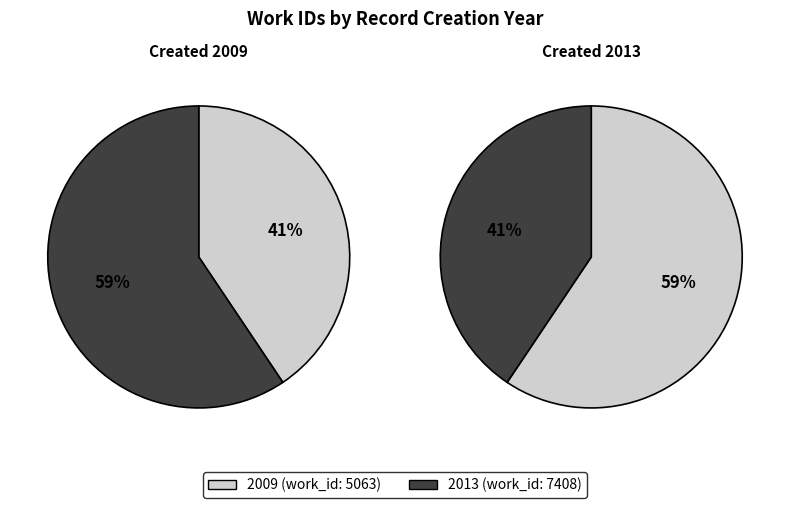

What is the total percentage of 2013 and 2009?

100.0%